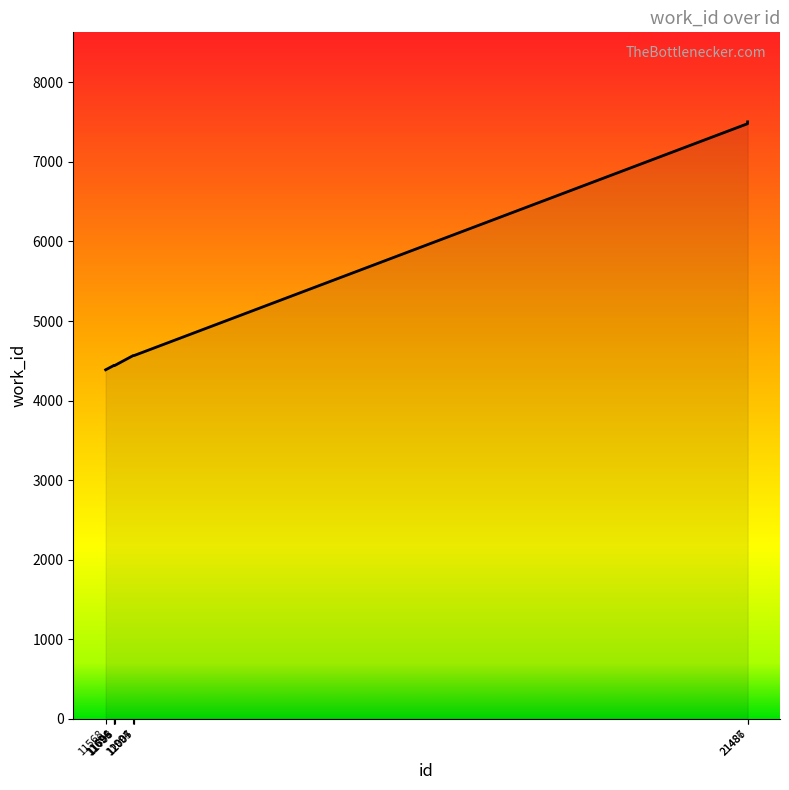

What is the difference between the maximum and minimum values?

3117